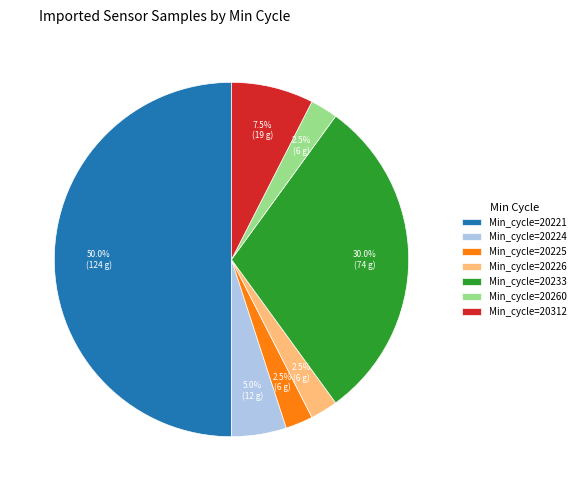

Which category has the biggest portion of the pie?

Min_cycle=20221